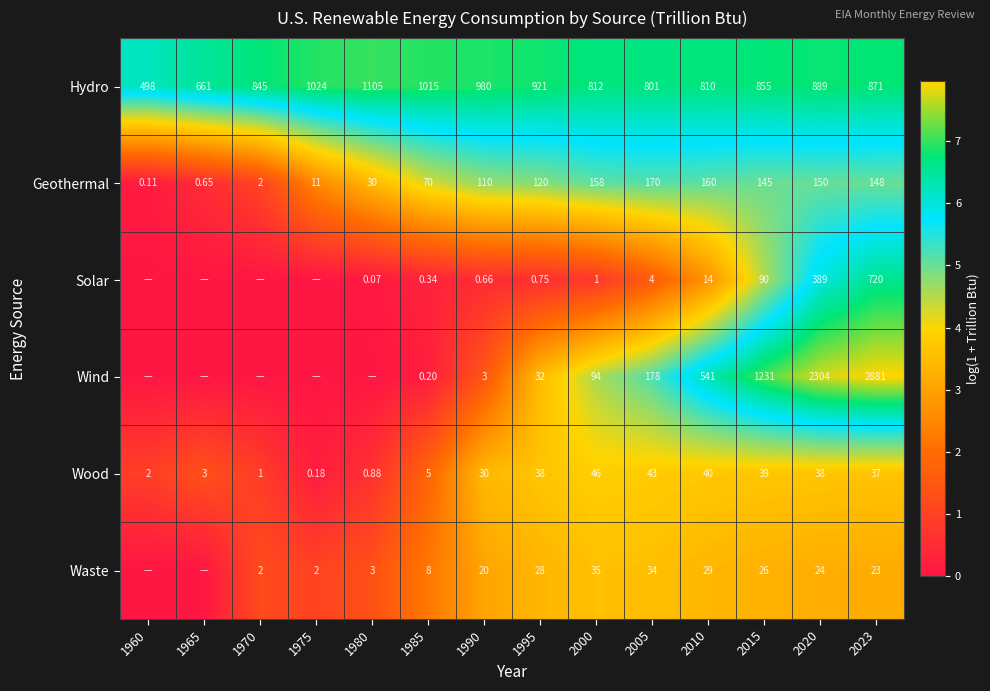

At 1990, list the series in order from smallest to largest.

Solar, Wind, Waste, Wood, Geothermal, Hydro